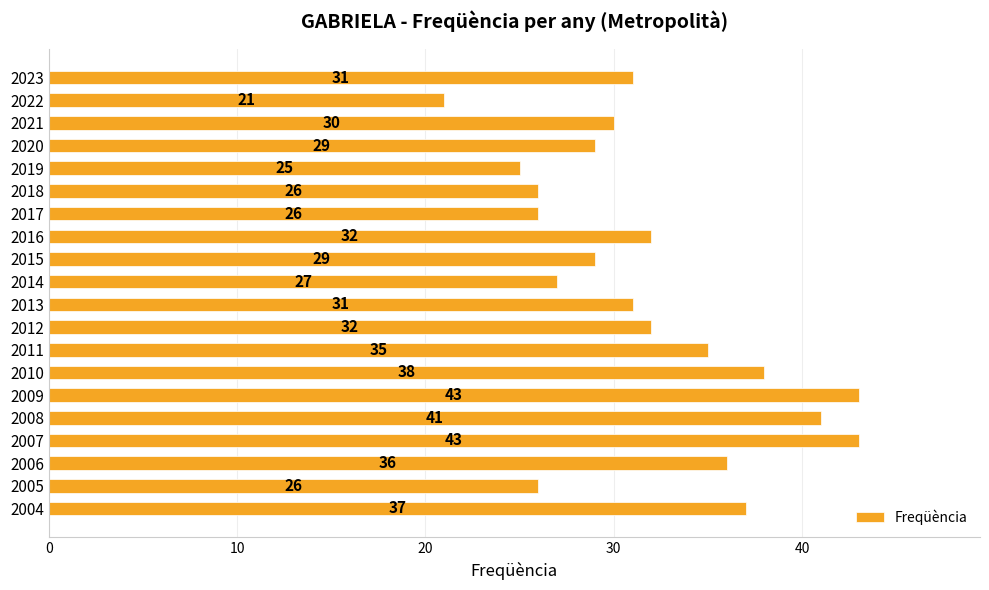

How many bars are there in total?

20